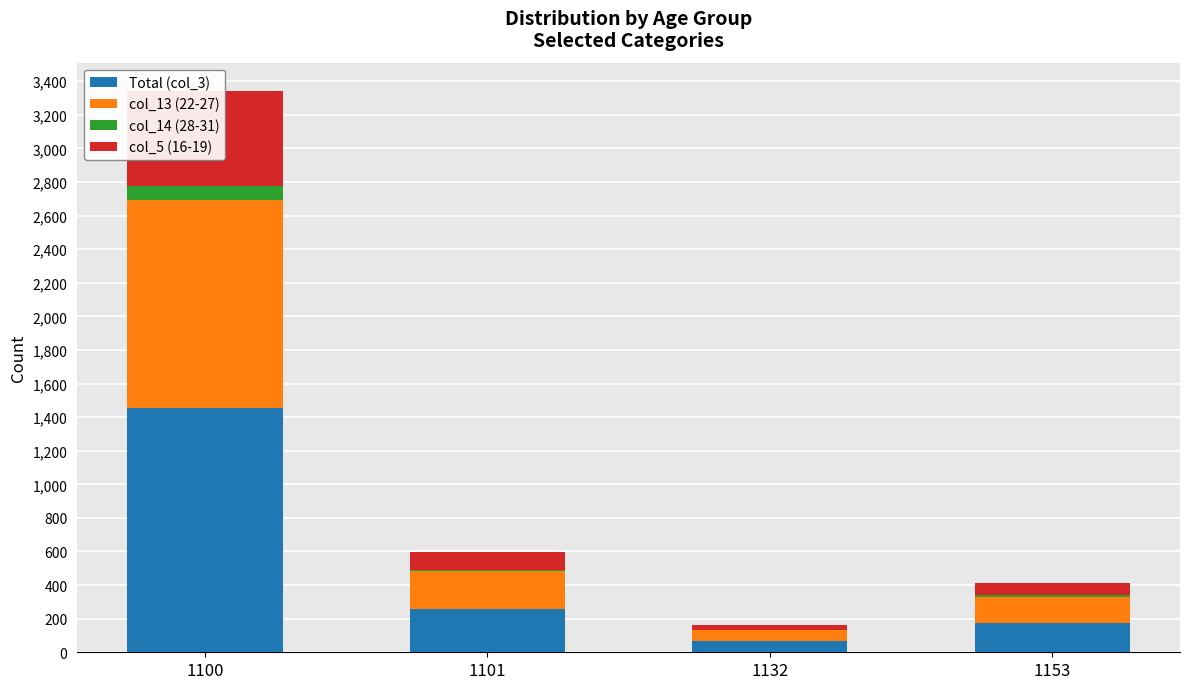

At how many categories does at least one series exceed 1206?

1